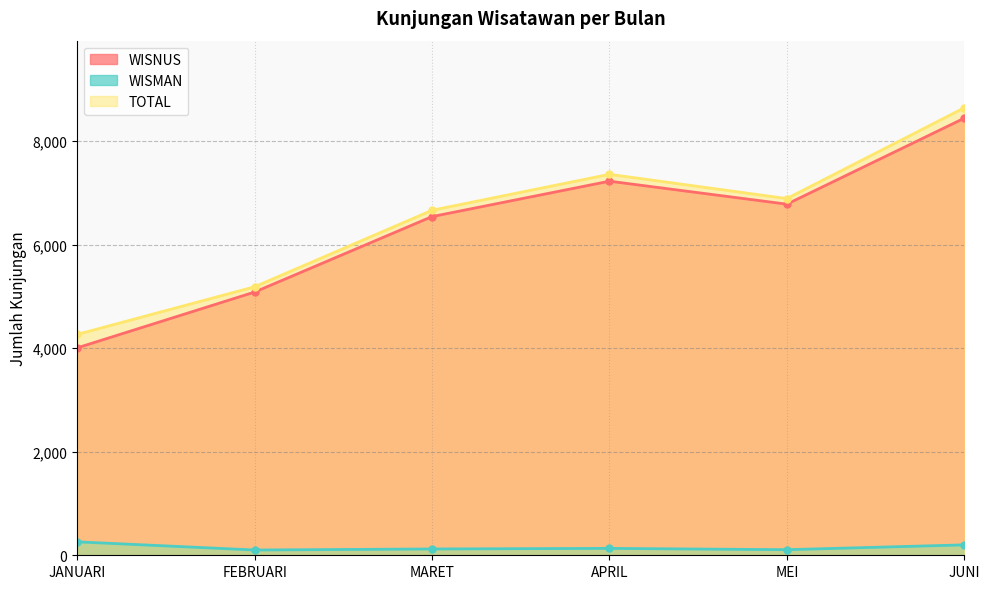

How many categories are shown in the chart?

6